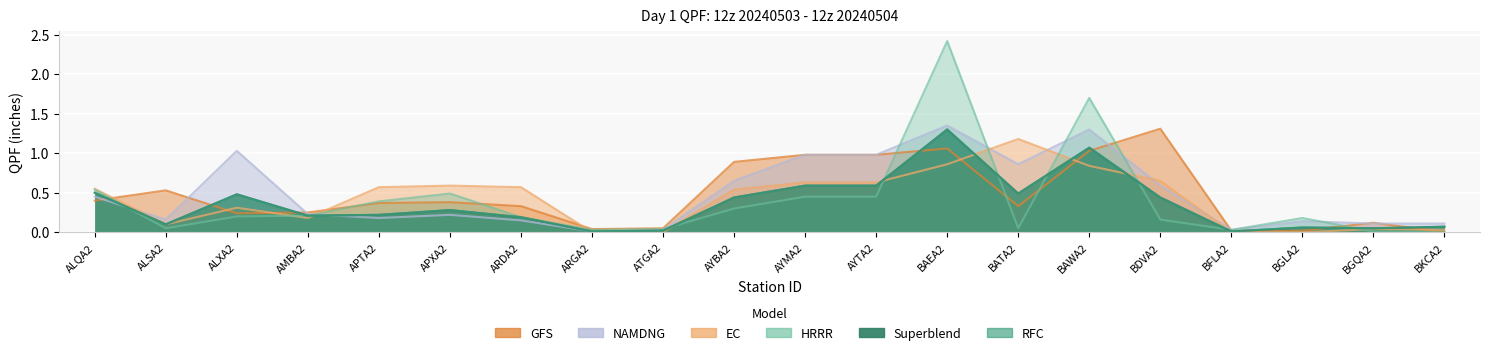

Is the value of superblend at AYMA2 greater than the value of gfs at ALSA2?

Yes